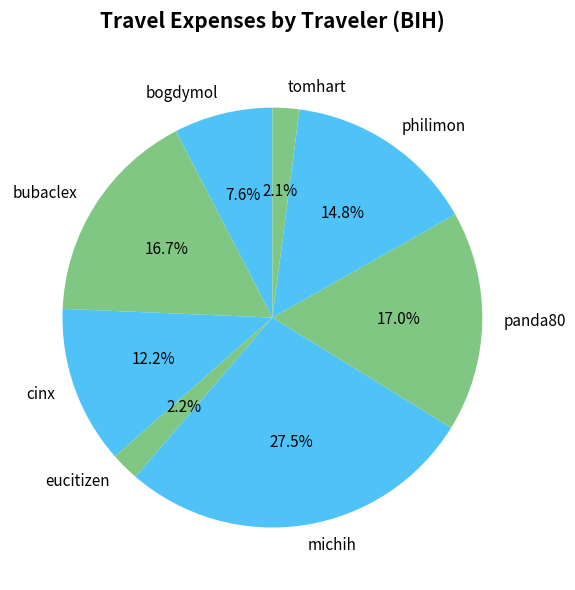

Count the number of slices in the pie.

8